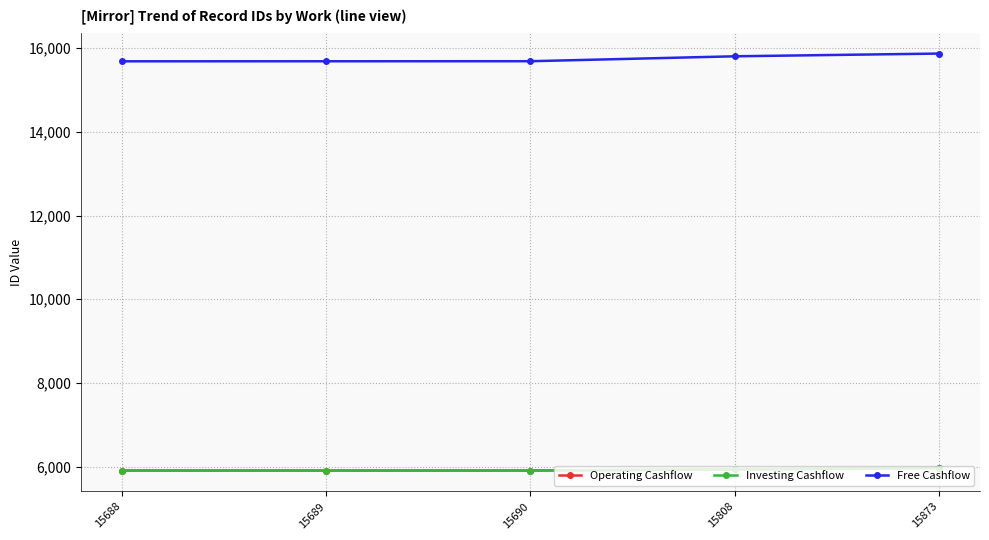

The Operating Cashflow series shows 2631 at 15873. True or false?

False